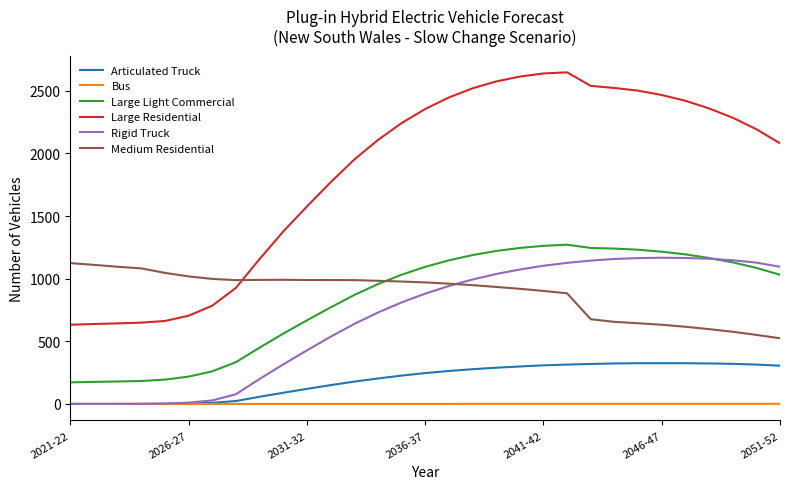

Rank the series by their maximum value, from lowest to highest.

Bus, Articulated Truck, Medium Residential, Rigid Truck, Large Light Commercial, Large Residential